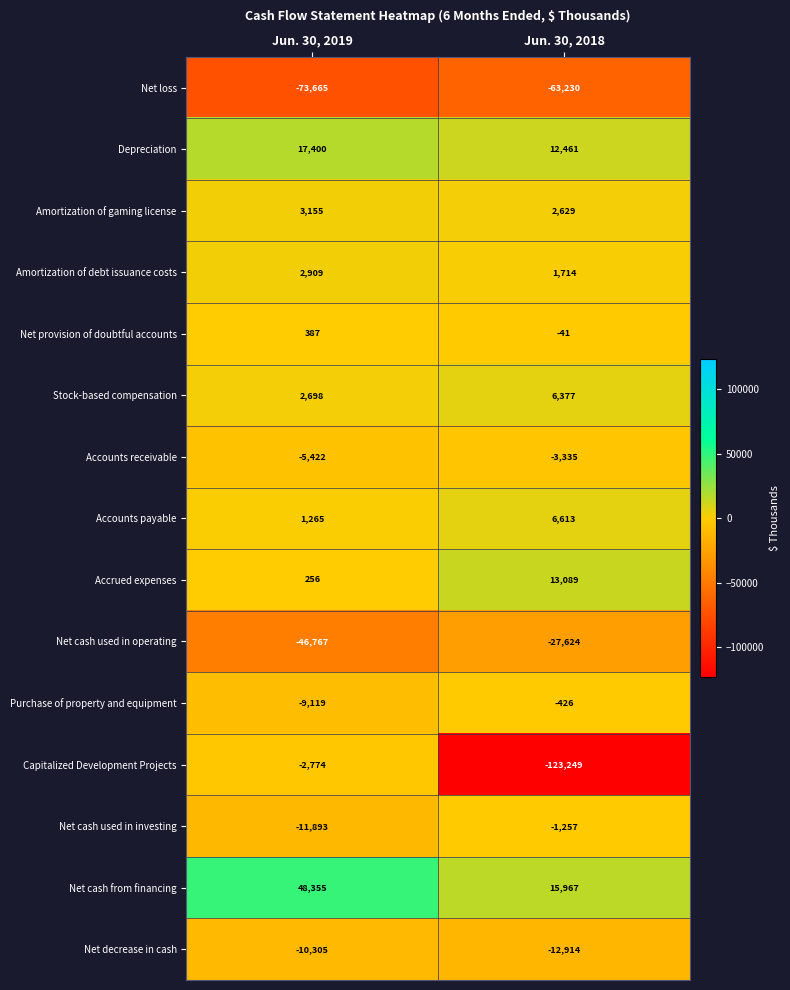

Which category has the lowest value in the Stock-based compensation series?

Jun. 30, 2019